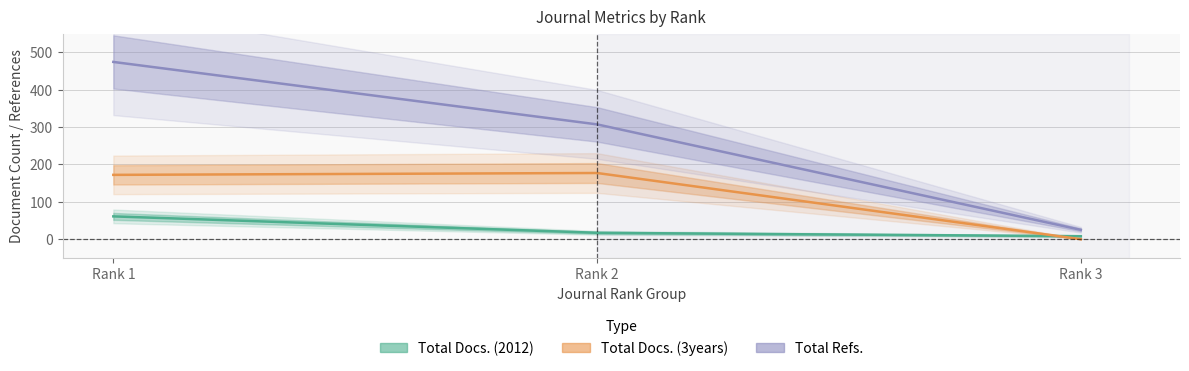

Which has a higher value, Rank 2 or Rank 3?

Rank 2